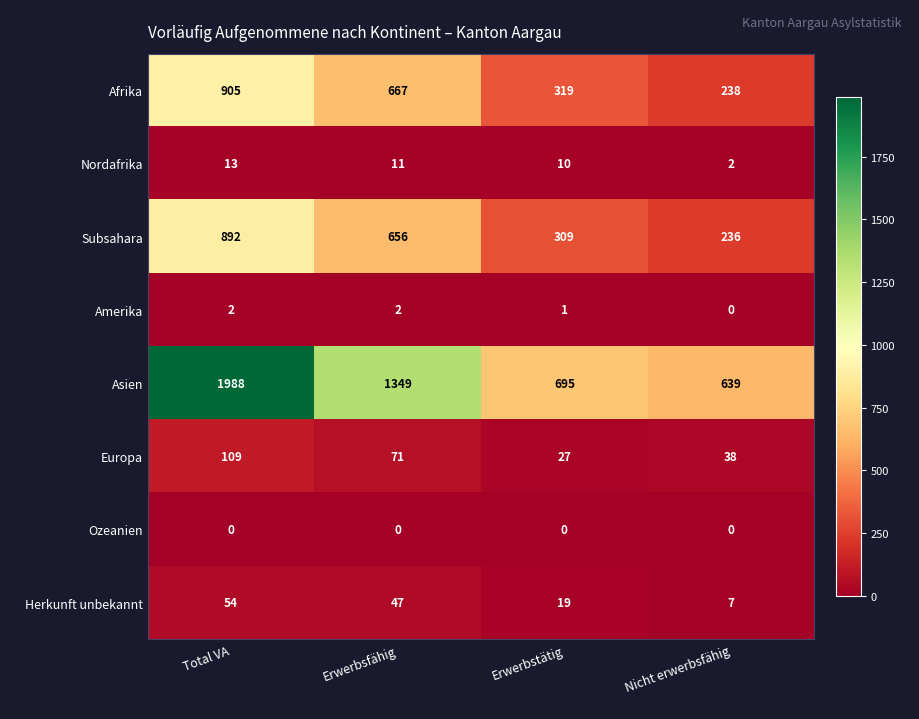

At which category is the sum across all series the highest?

Total VA